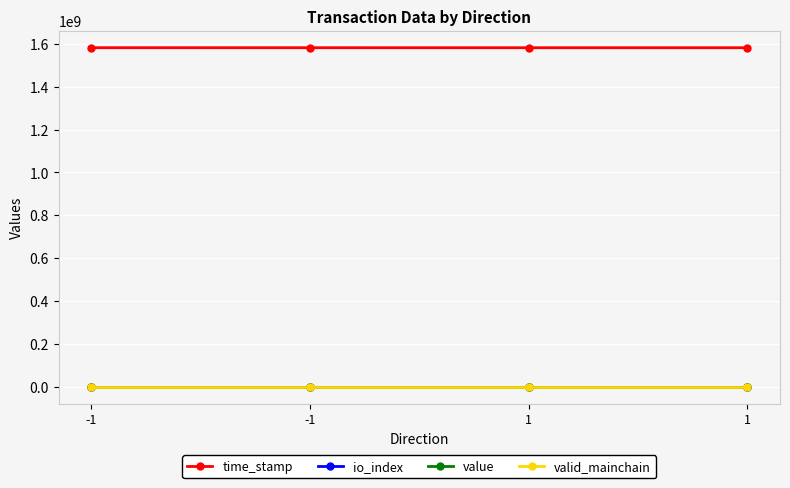

At which label does io_index reach its minimum?

-1